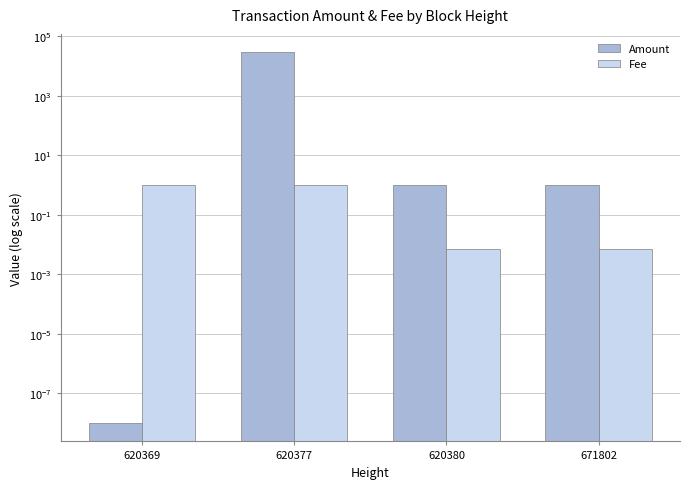

True or false: Fee has a value of 0.0 at 671802.

False